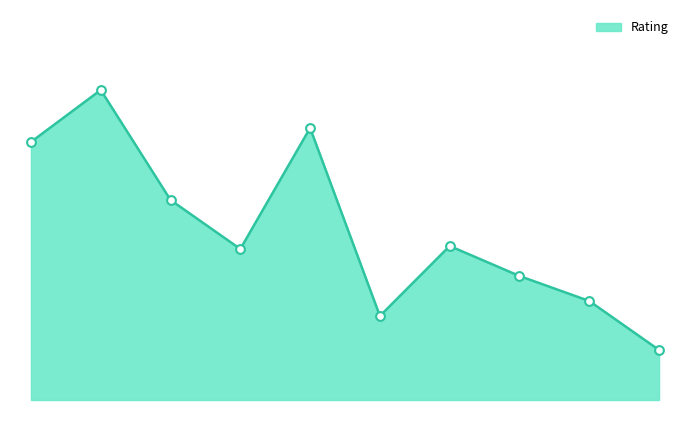

Does the chart have visible grid lines?

No